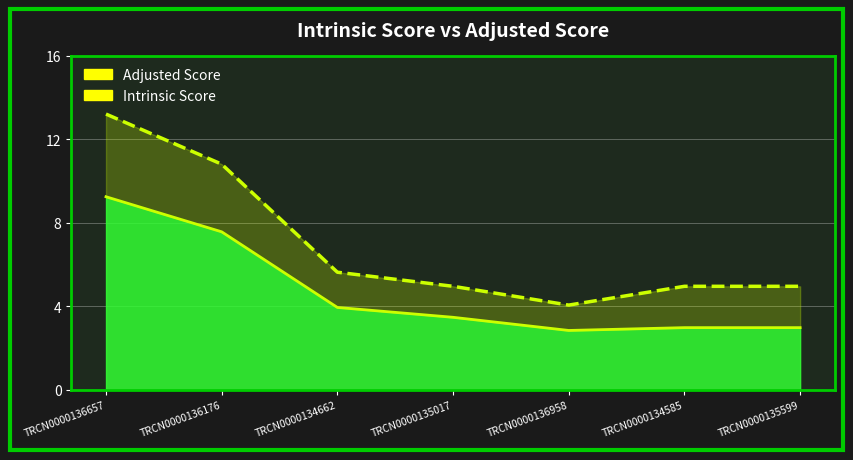

How many data points does each series have?

7